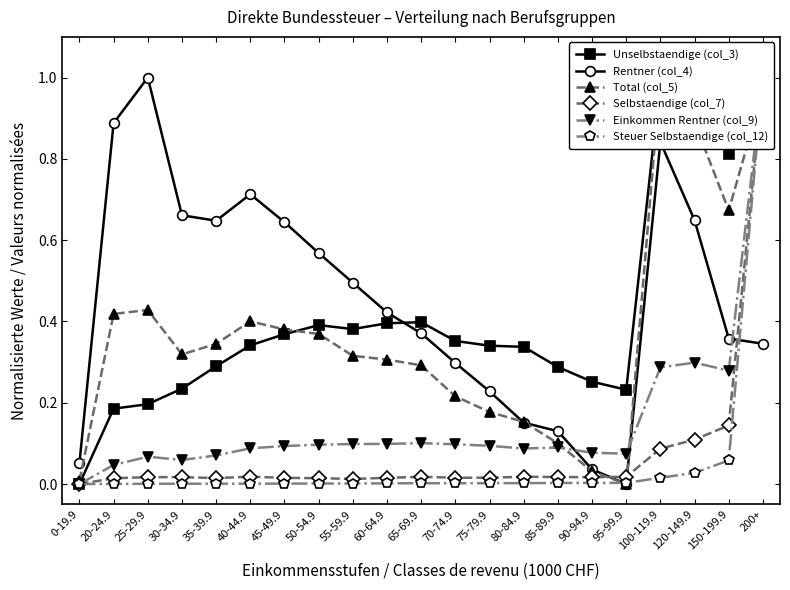

True or false: Rentner (col_4) has more than 0 interior local peaks.

True